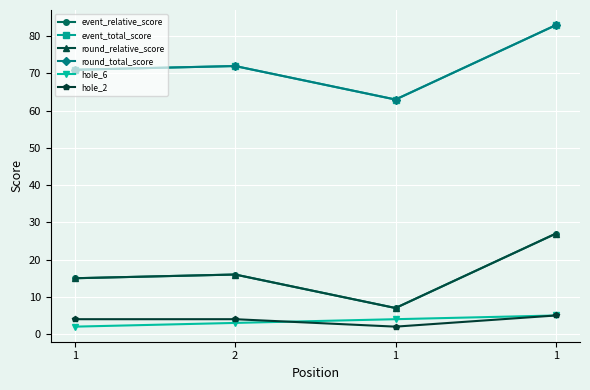

Reading left to right, list all the values displayed in this chart.

event_relative_score: 1=15	2=16	1=7	1=27
event_total_score: 1=71	2=72	1=63	1=83
round_relative_score: 1=15	2=16	1=7	1=27
round_total_score: 1=71	2=72	1=63	1=83
hole_6: 1=2	2=3	1=4	1=5
hole_2: 1=4	2=4	1=2	1=5